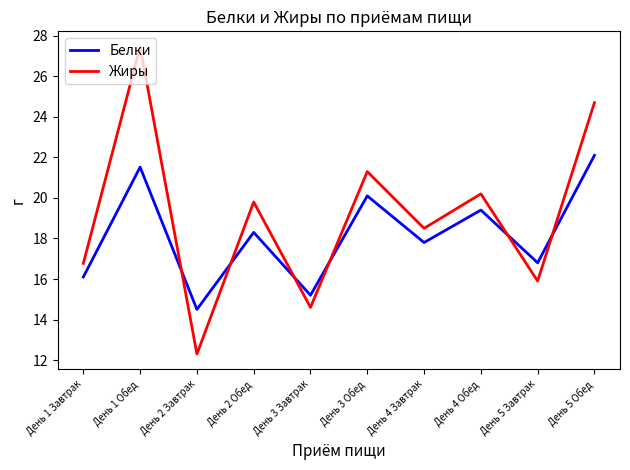

Reading left to right, transcribe all the data shown in this chart.

Белки: 16.1	21.5	14.5	18.3	15.2	20.1	17.8	19.4	16.8	22.1
Жиры: 16.8	27.5	12.3	19.8	14.6	21.3	18.5	20.2	15.9	24.7